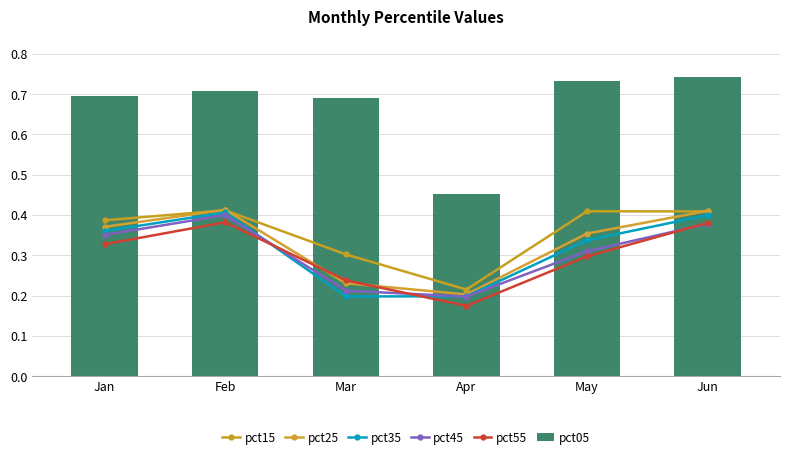

Reading right to left, transcribe all the data shown in this chart.

pct15: 0.4	0.4	0.2	0.3	0.4	0.4
pct25: 0.4	0.4	0.2	0.2	0.4	0.4
pct35: 0.4	0.3	0.2	0.2	0.4	0.4
pct45: 0.4	0.3	0.2	0.2	0.4	0.4
pct55: 0.4	0.3	0.2	0.2	0.4	0.3
pct05: 0.7	0.7	0.5	0.7	0.7	0.7